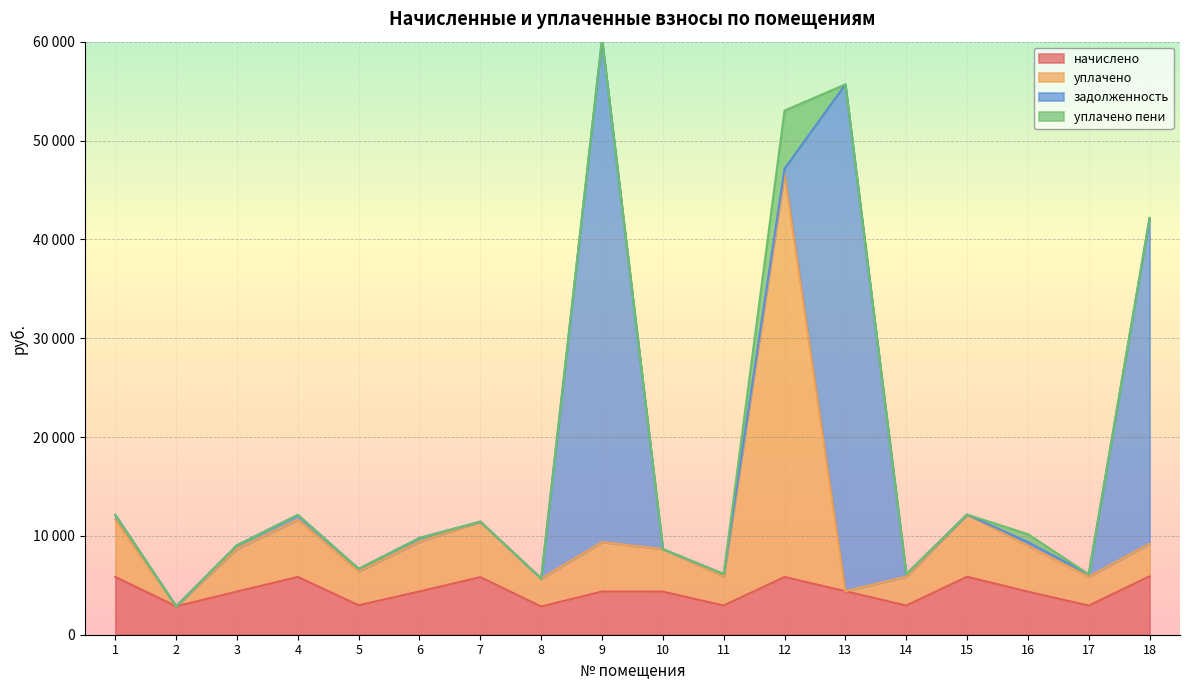

How many categories are shown in the chart?

18